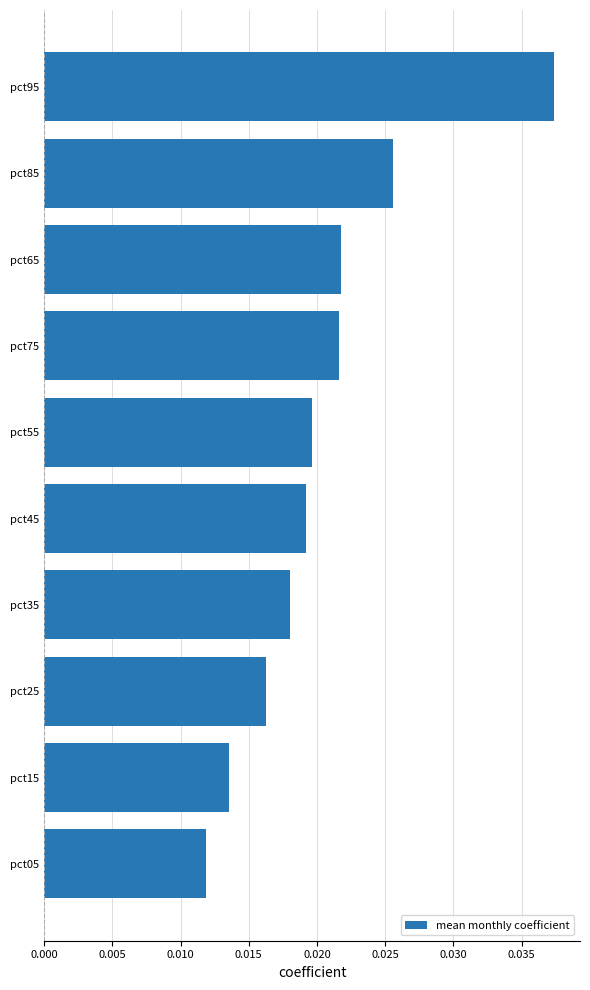

Count the values in the range 0 to 1.

10